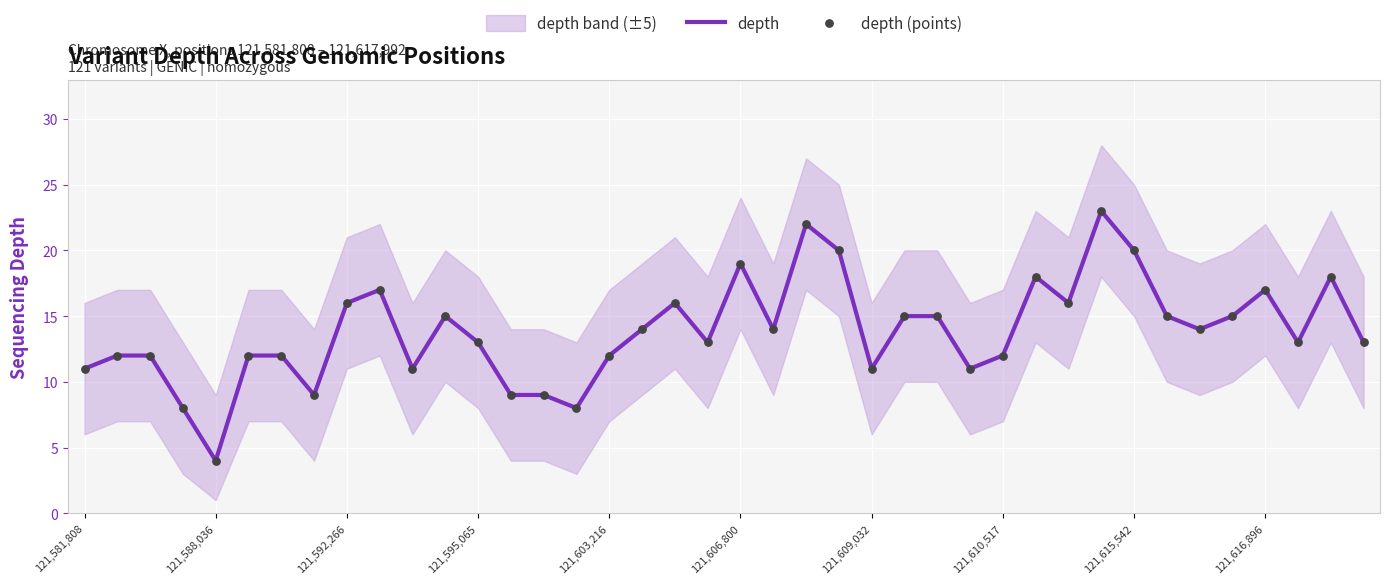

At which category is the sum across all series the highest?

31